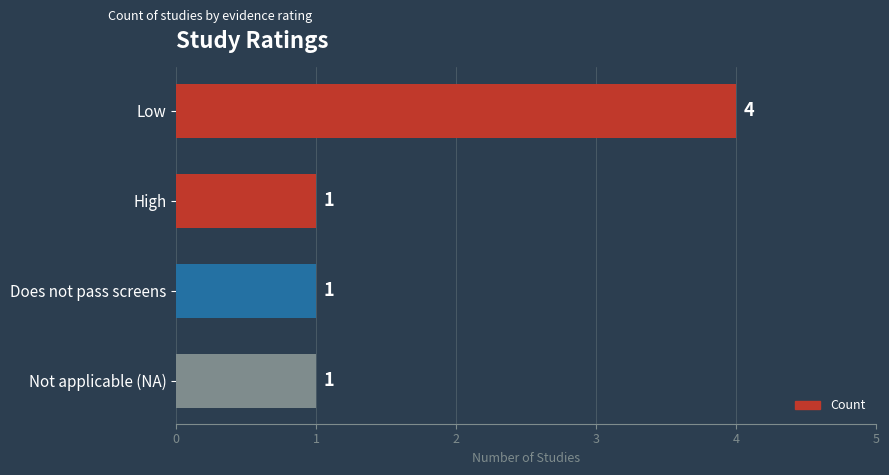

Reading bottom to top, list all the values displayed in this chart.

Not applicable (NA)=1	Does not pass screens=1	High=1	Low=4